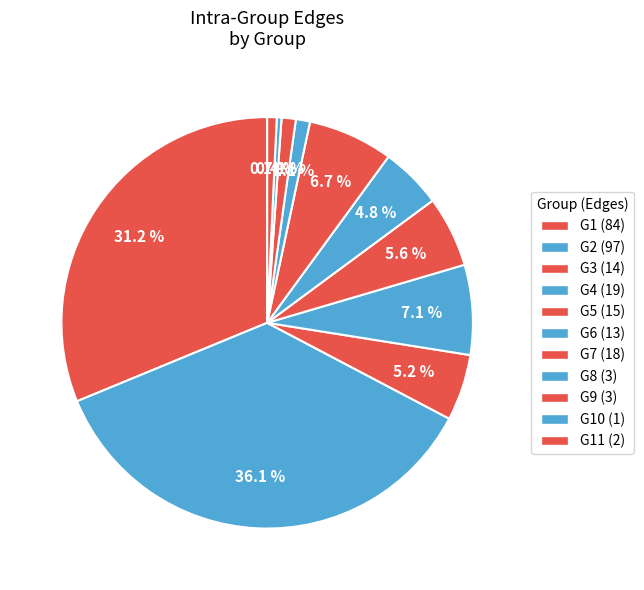

To the nearest percent, what is the difference between the largest and smallest slice percentages?

36%